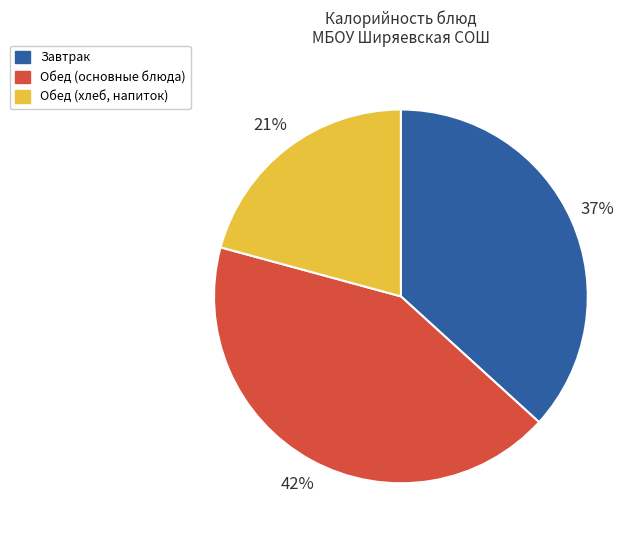

Count the number of slices in the pie.

3